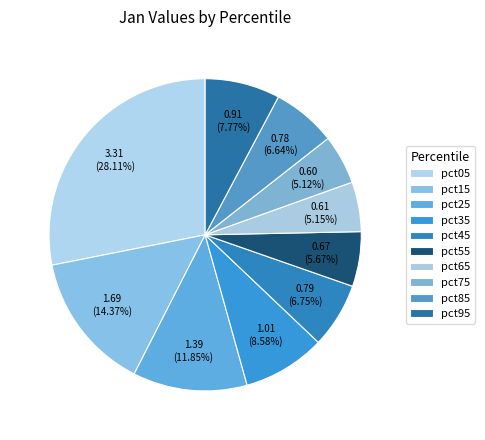

What percentage is the pct05 slice, to the nearest percent?

28%